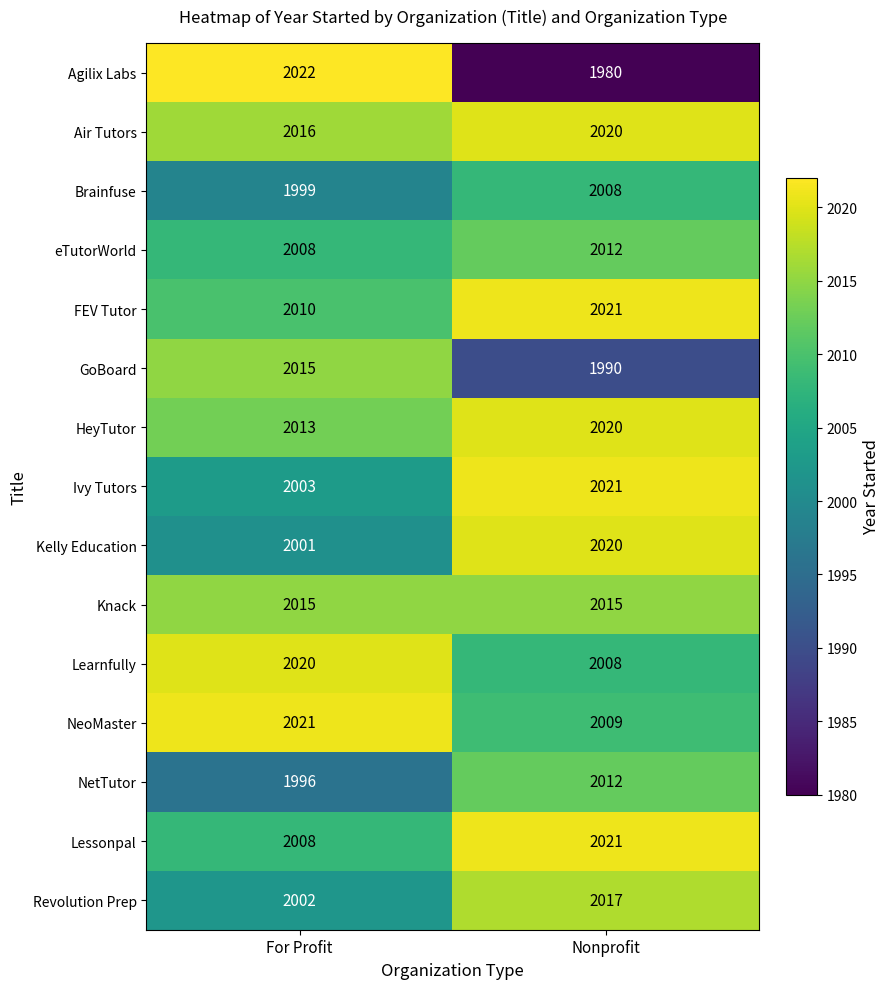

Where is Kelly Education nearest to the value 2010?

For Profit